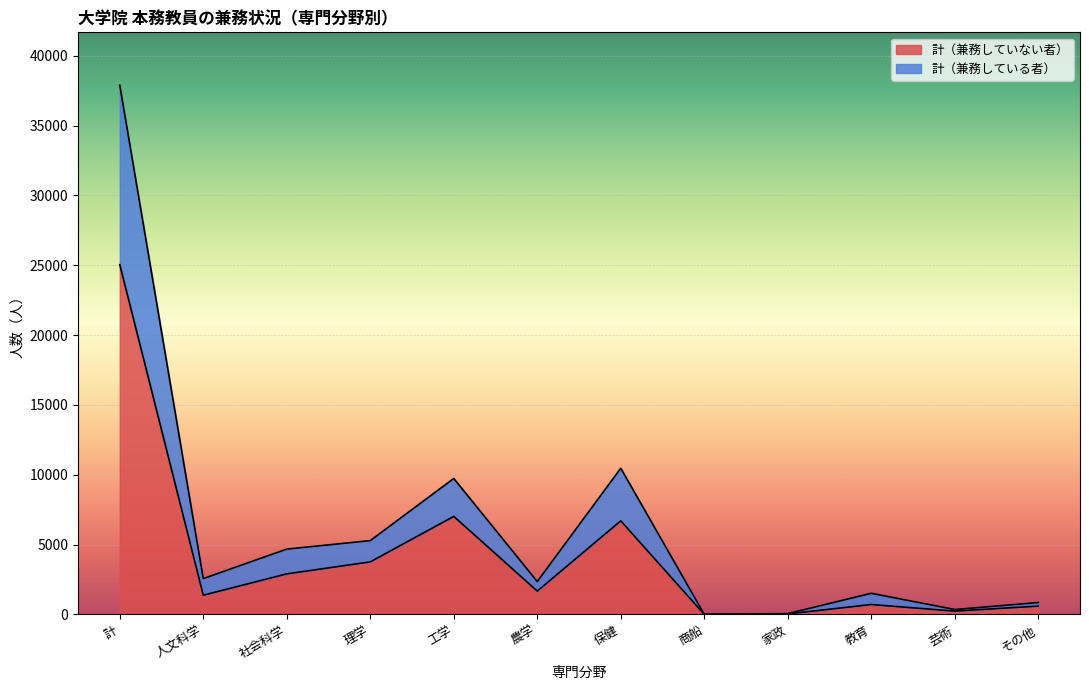

At which label does 計（兼務していない者） reach its peak?

計